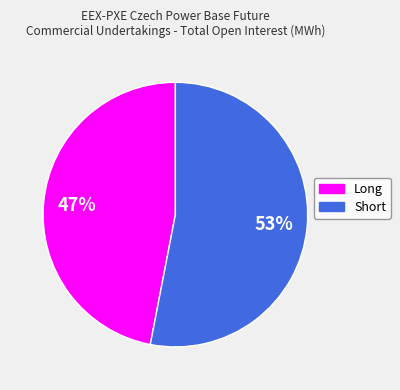

To the nearest percent, what is the combined percentage of Long and Short?

100%